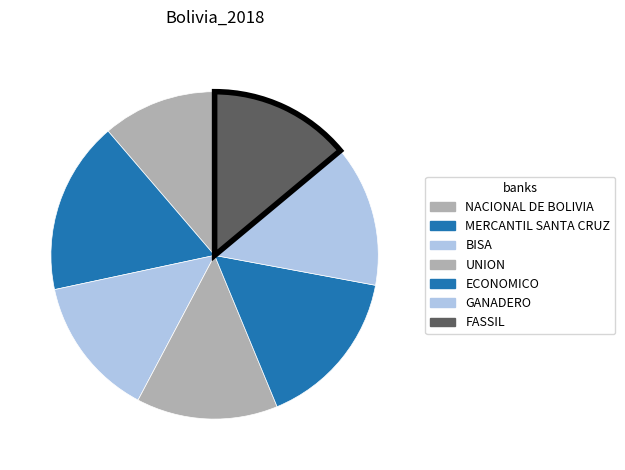

Does NACIONAL DE BOLIVIA account for over 50% of the chart?

No